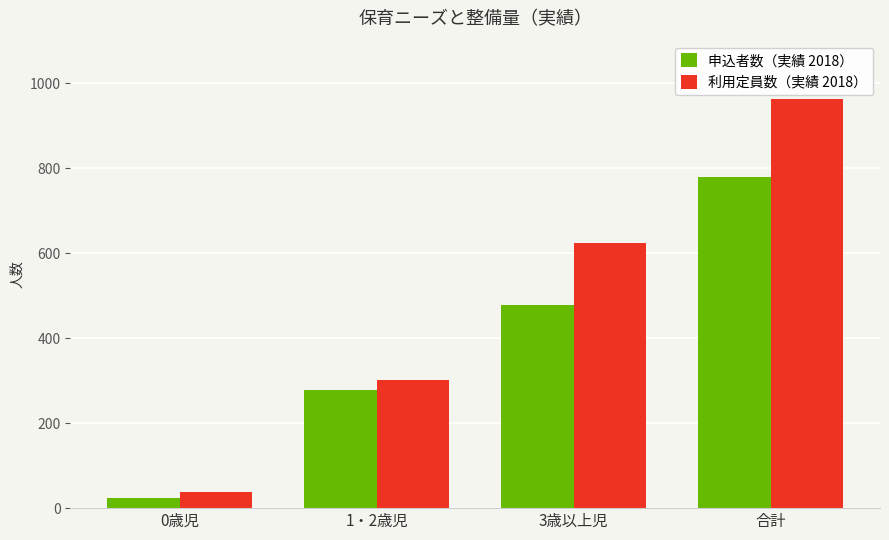

What is the approximate value of 利用定員数（実績 2018） at 1・2歳児?

302